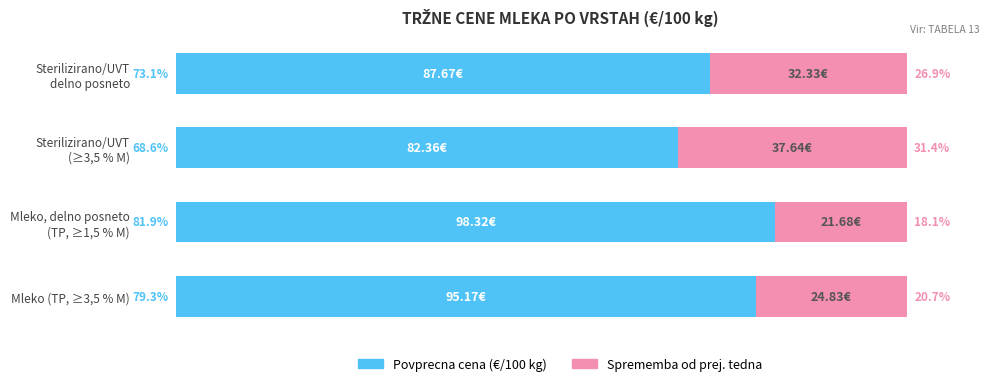

Which category has the highest value in the Povprecna cena (€/100 kg) series?

Mleko, delno posneto
(TP, ≥1,5 % M)